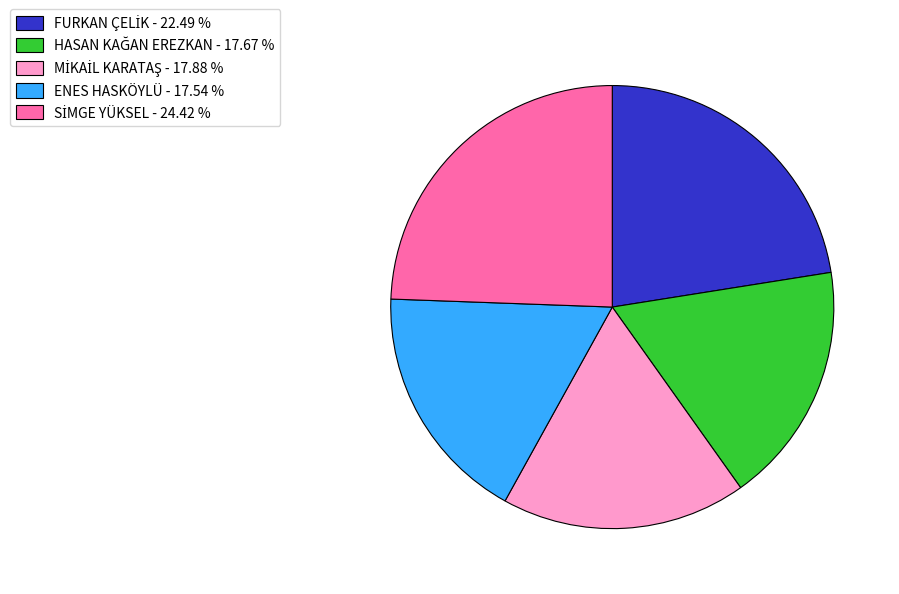

Count the number of slices in the pie.

5